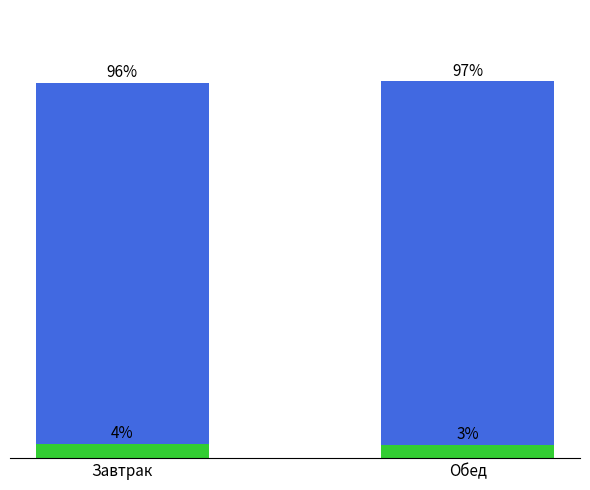

Which series has the largest range (max minus min)?

Калорийность